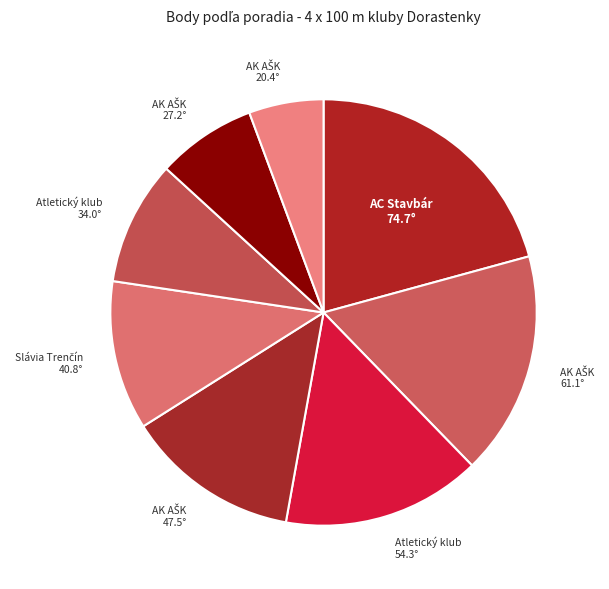

Is there a majority slice in this chart?

No